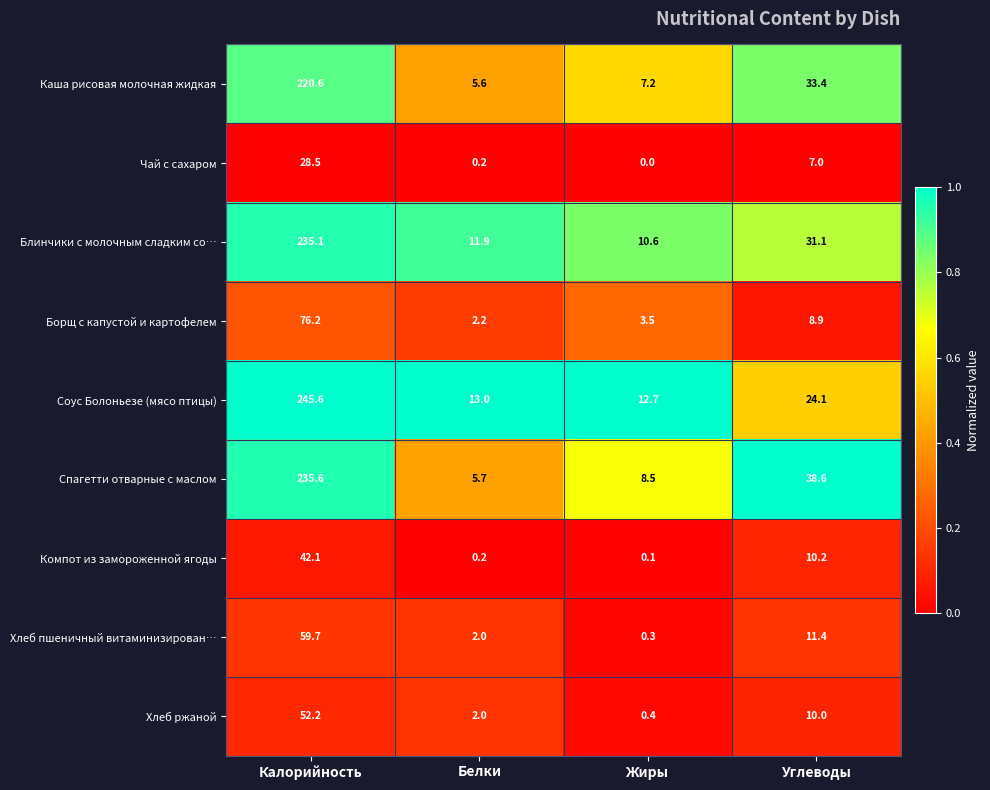

The Спагетти отварные с маслом series shows 38.6 at Углеводы. True or false?

True